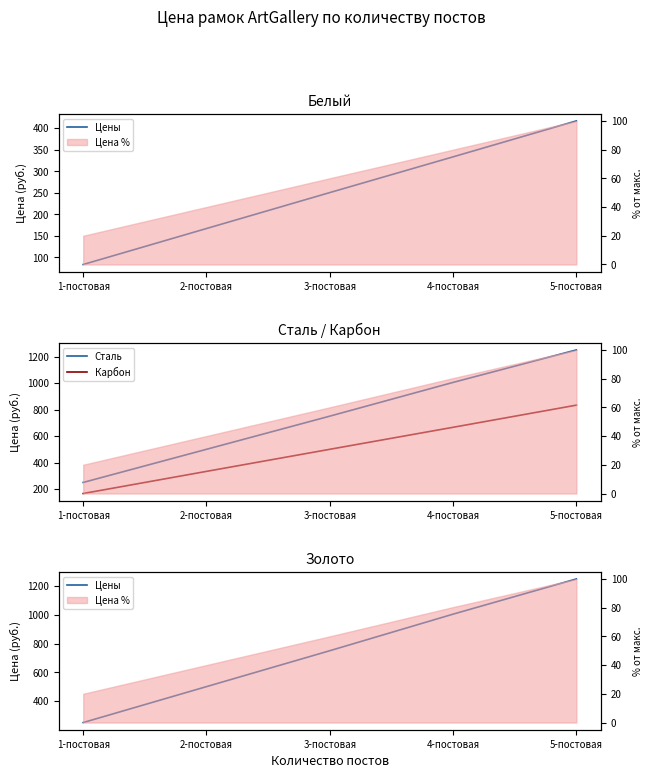

Reading left to right, extract all data points from this chart.

Белый: 1-постовая=83.5	2-постовая=167.0	3-постовая=250.5	4-постовая=333.5	5-постовая=417.0
Сталь: 1-постовая=250.5	2-постовая=500.5	3-постовая=750.5	4-постовая=1005.0	5-постовая=1250.0
Карбон: 1-постовая=167.0	2-постовая=334.0	3-постовая=500.5	4-постовая=666.5	5-постовая=833.5
Золото: 1-постовая=250.5	2-постовая=500.5	3-постовая=750.5	4-постовая=1005.0	5-постовая=1250.0